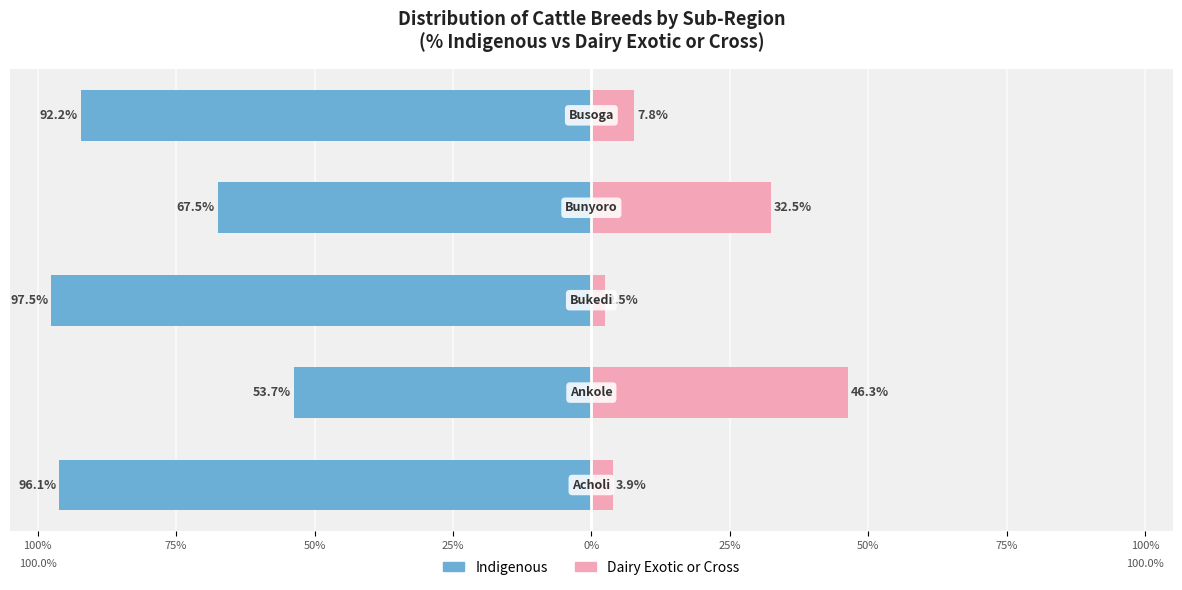

How many values in the Indigenous series exceed -92?

2